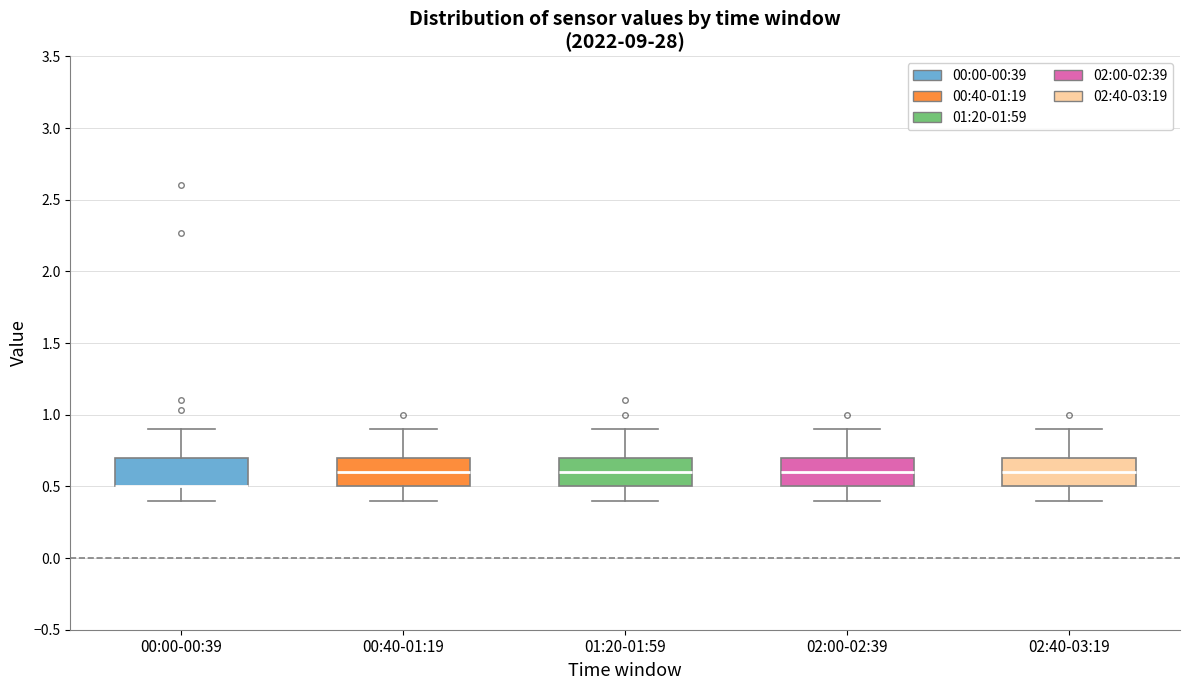

Reading left to right, transcribe this box plot: for each box, give where its median line is, the range the box spans, and where its two whiskers end, as read against the y-axis. The values are not printed on the chart, so give them approximately, as read against the axis.

00:00-00:39: median 0.5 (drawn on the box's lower edge), box 0.5 to 0.7, whiskers 0.4 to 0.9
00:40-01:19: median 0.6, box 0.5 to 0.7, whiskers 0.4 to 0.9
01:20-01:59: median 0.6, box 0.5 to 0.7, whiskers 0.4 to 0.9
02:00-02:39: median 0.6, box 0.5 to 0.7, whiskers 0.4 to 0.9
02:40-03:19: median 0.6, box 0.5 to 0.7, whiskers 0.4 to 0.9